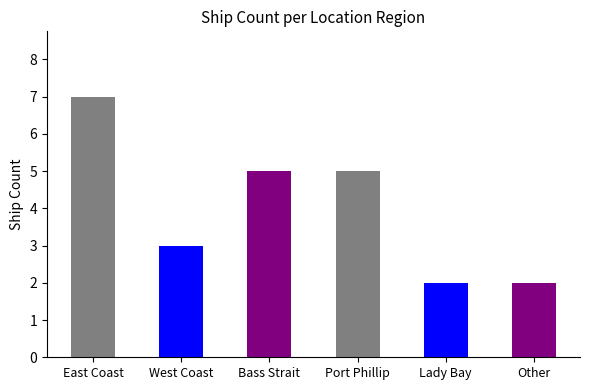

What is the label of the 5th bar from the left?

Lady Bay